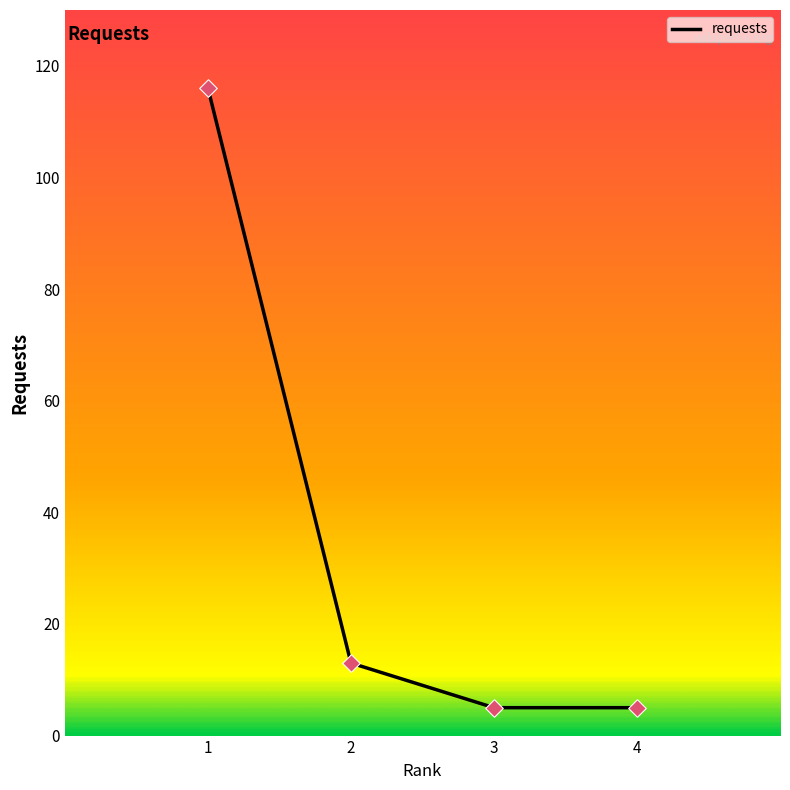

What is the ratio of the value at 1 to the value at 2?

8.9